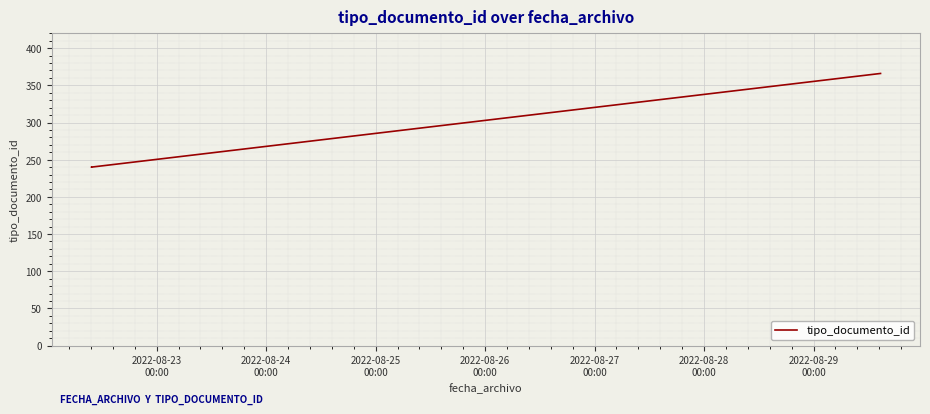

The chart shows a value of 428 at 2022-08-23
00:00. True or false?

False